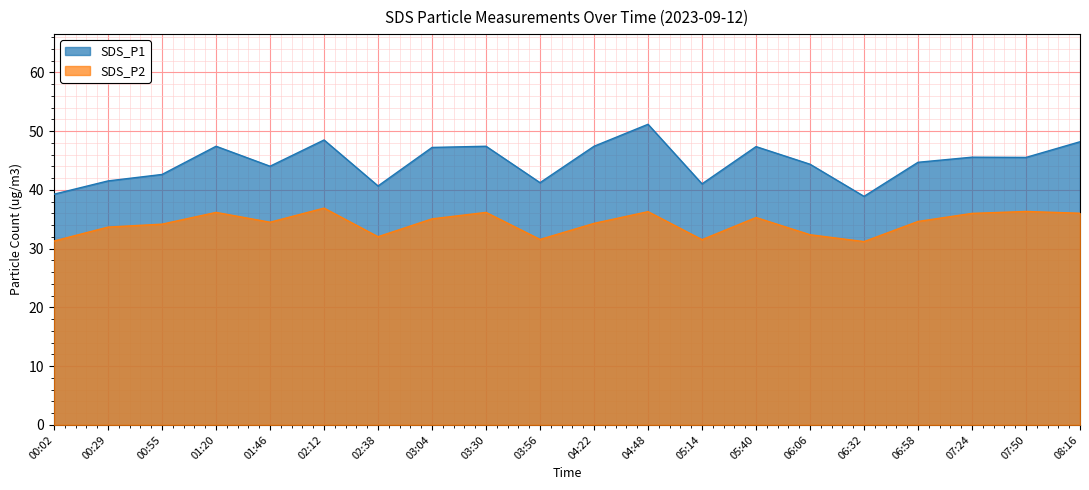

What position from the right is 07:24?

3